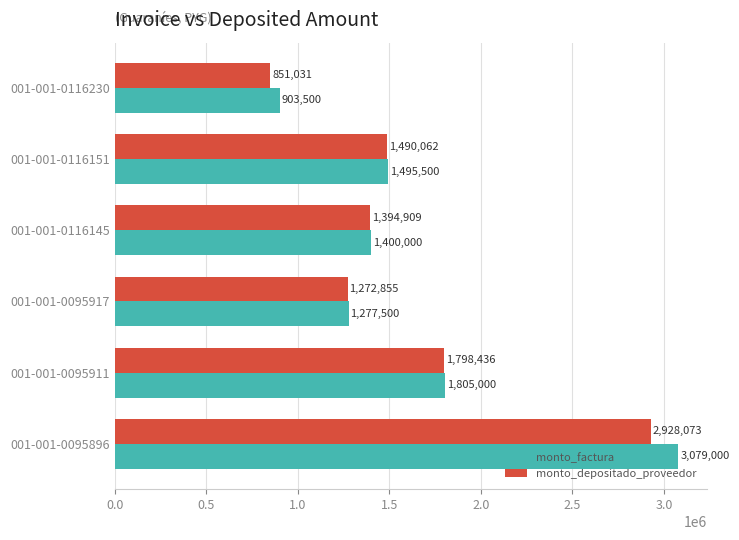

At how many categories does at least one series exceed 1411332?

3